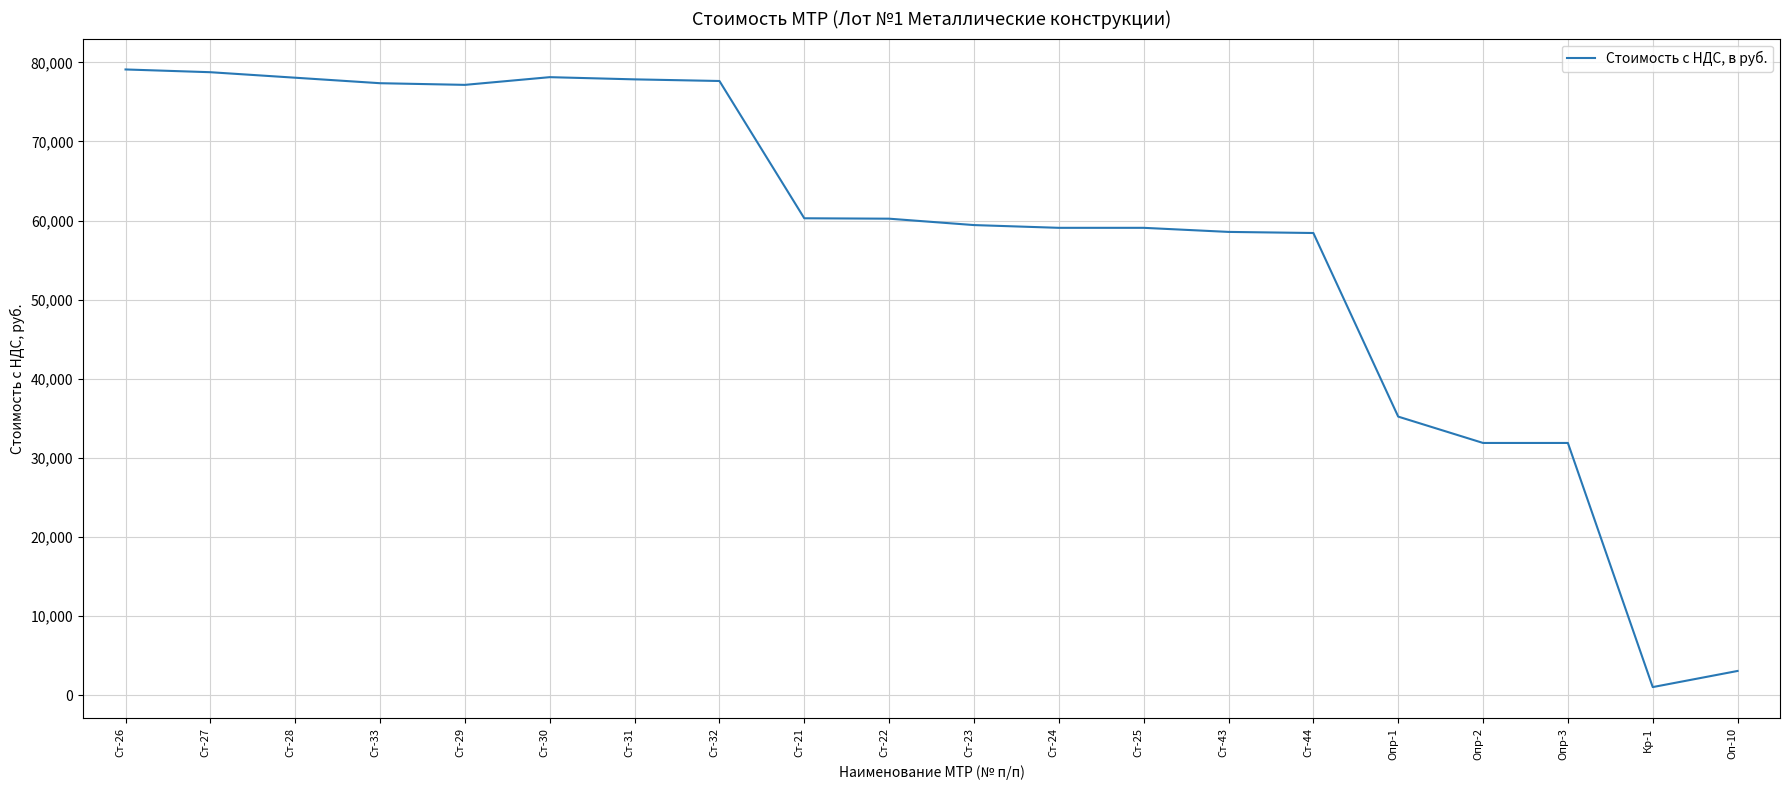

The value at Ст-33 is 77365.0. True or false?

True